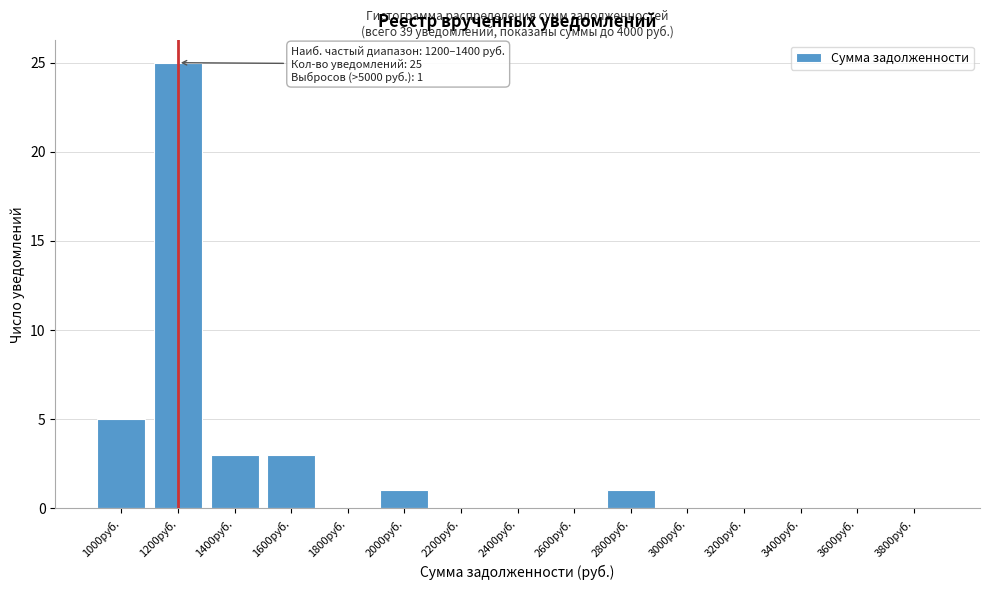

Reading left to right, extract all data points from this chart.

1000руб.=5	1200руб.=25	1400руб.=3	1600руб.=3	1800руб.=0	2000руб.=1	2200руб.=0	2400руб.=0	2600руб.=0	2800руб.=1	3000руб.=0	3200руб.=0	3400руб.=0	3600руб.=0	3800руб.=0